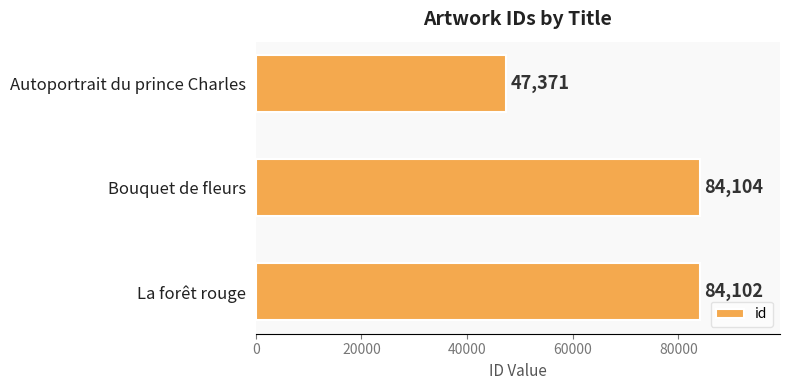

At which label is the value closest to 65737?

La forêt rouge